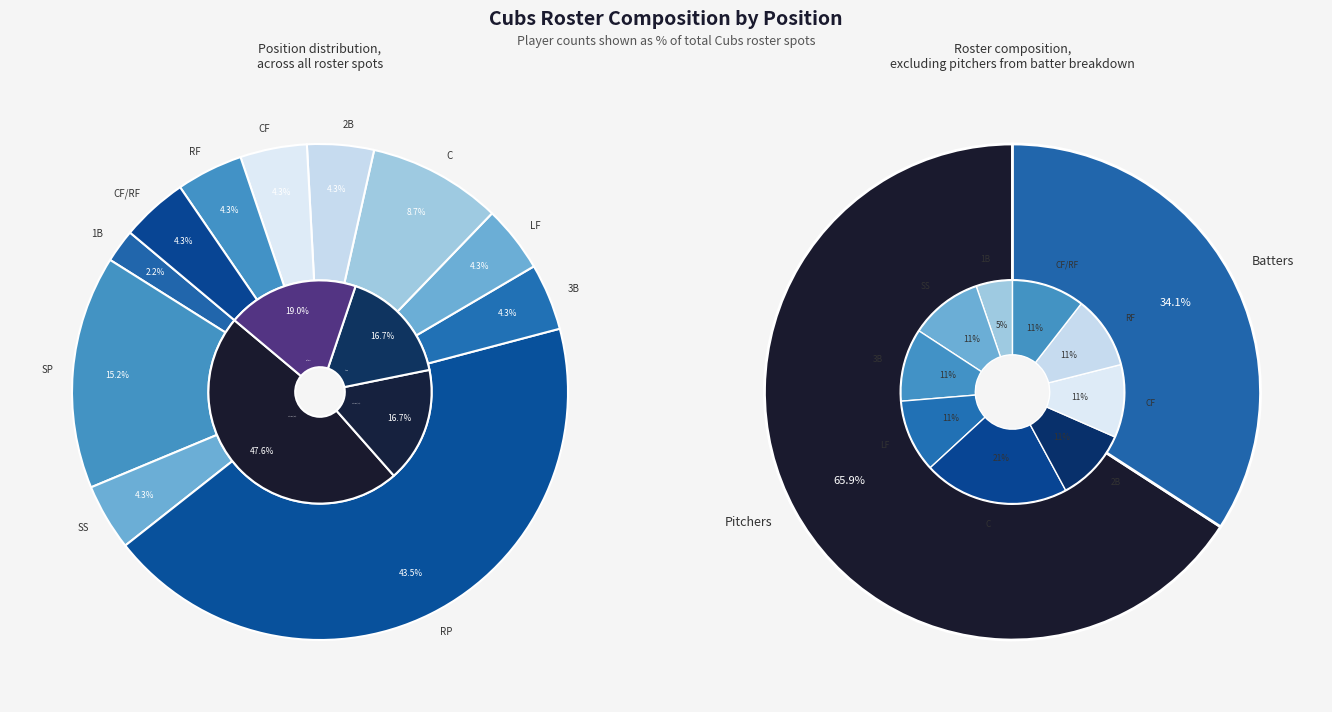

To the nearest percent, what percentage of the pie is 2B?

4%